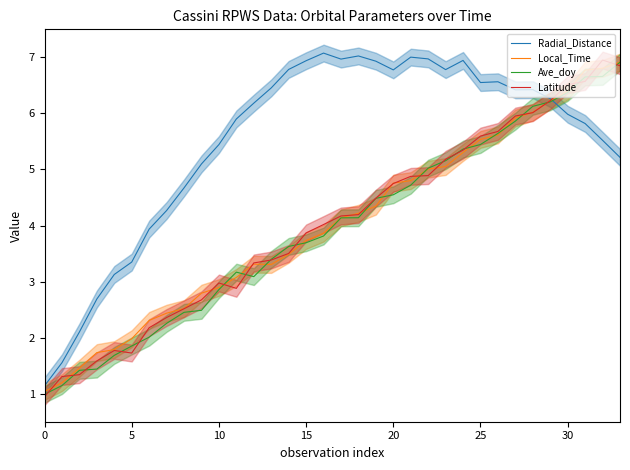

Which series has the largest total across all categories?

Radial_Distance